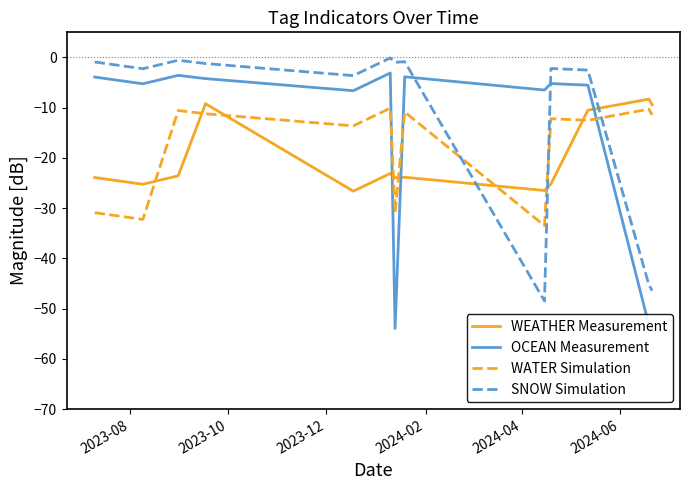

How many distinct data groups are displayed?

4